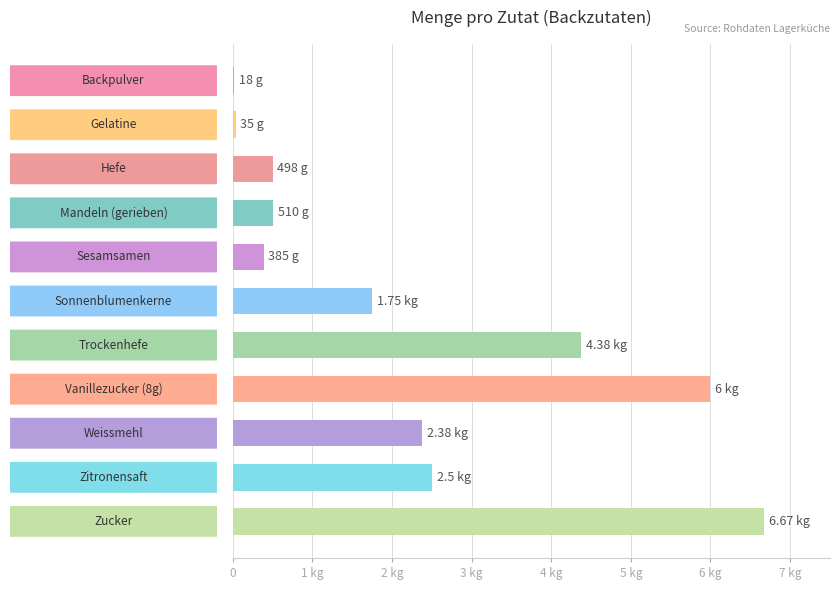

What is the average value?

2284